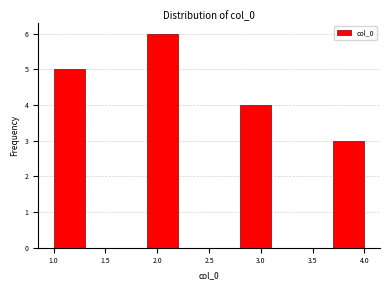

How tall is the bar that spans 1.0 to 1.3 on the x-axis? The values are not printed on the chart, so give them approximately, as read against the axis.

5